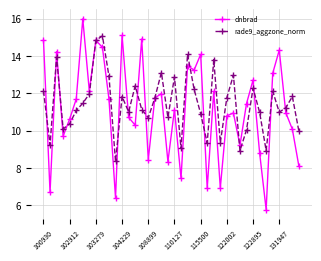

What is the greatest value displayed?

16.0